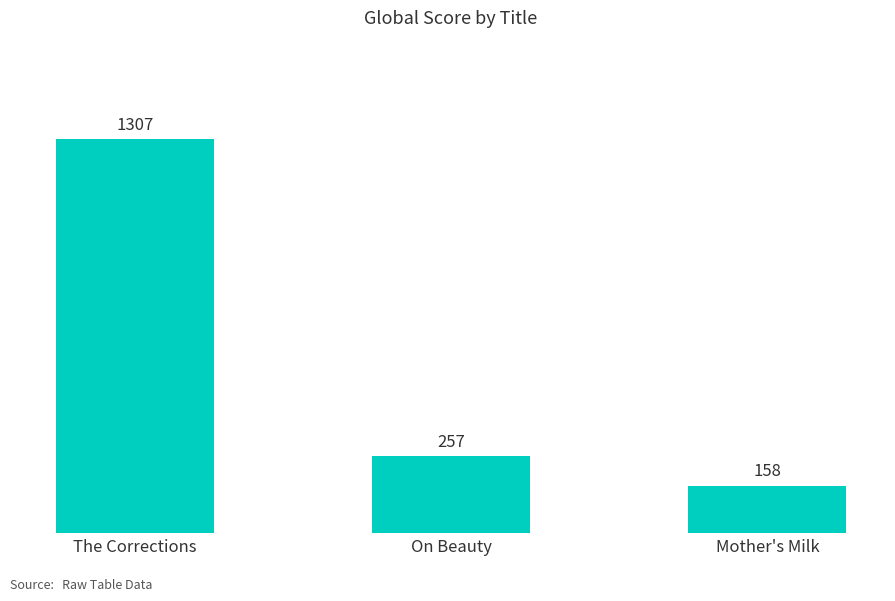

Is it true that the value at Mother's Milk is 158?

True